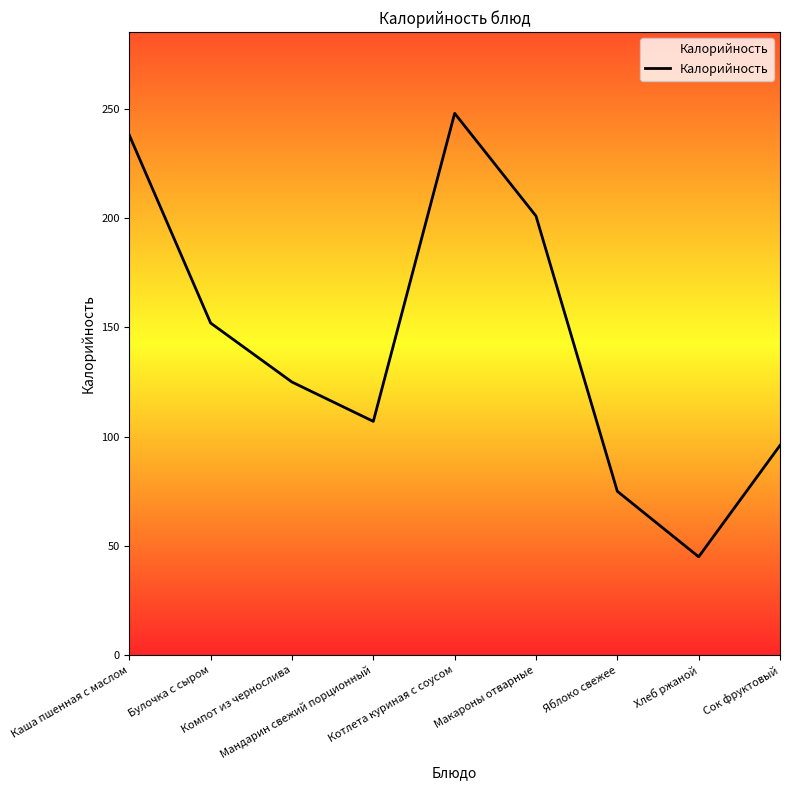

What is the difference between the values at Котлета куриная с соусом and Яблоко свежее?

173